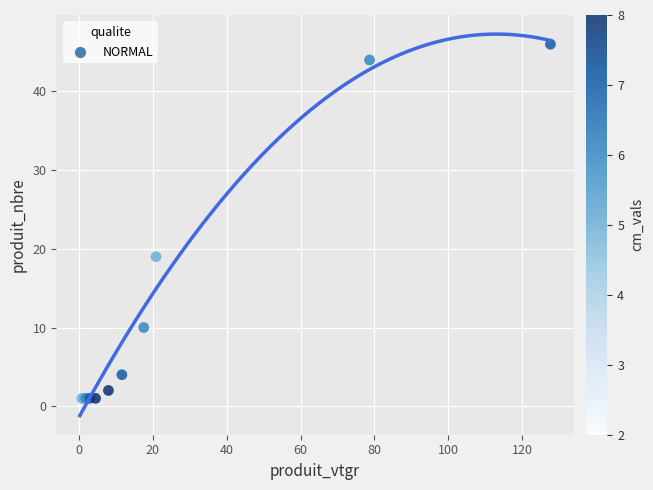

What Y value in the scatter plot is closest to 23?

19